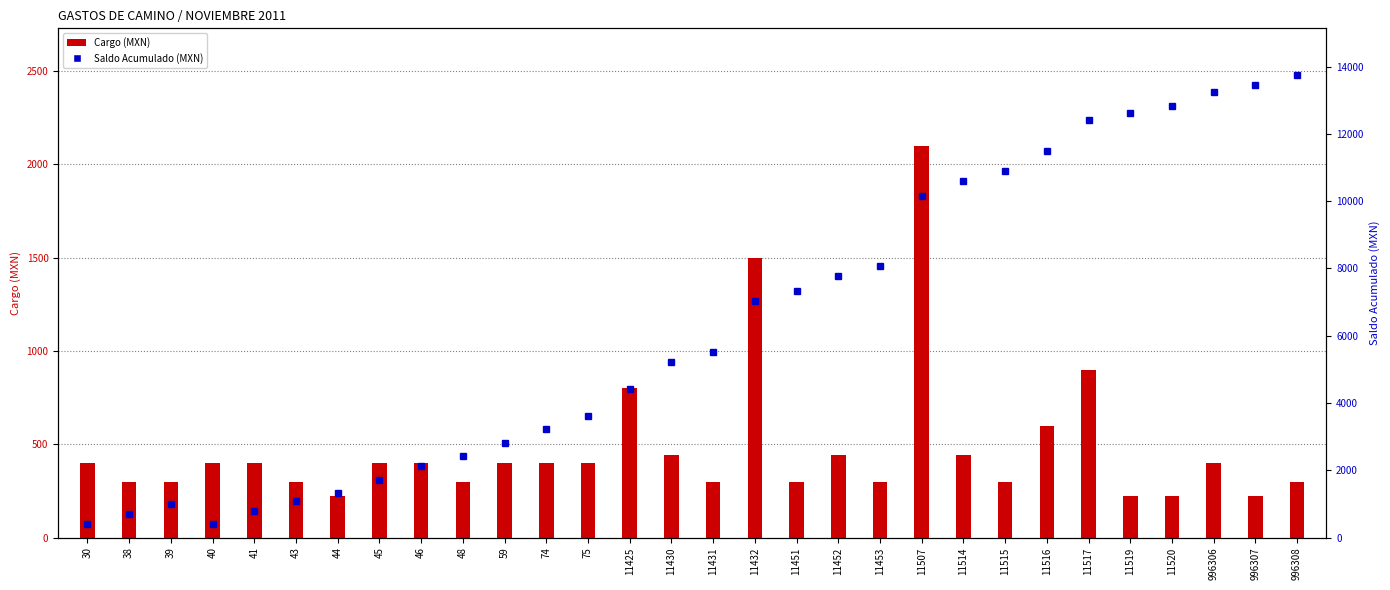

What is the total value across all series at 59?

3220